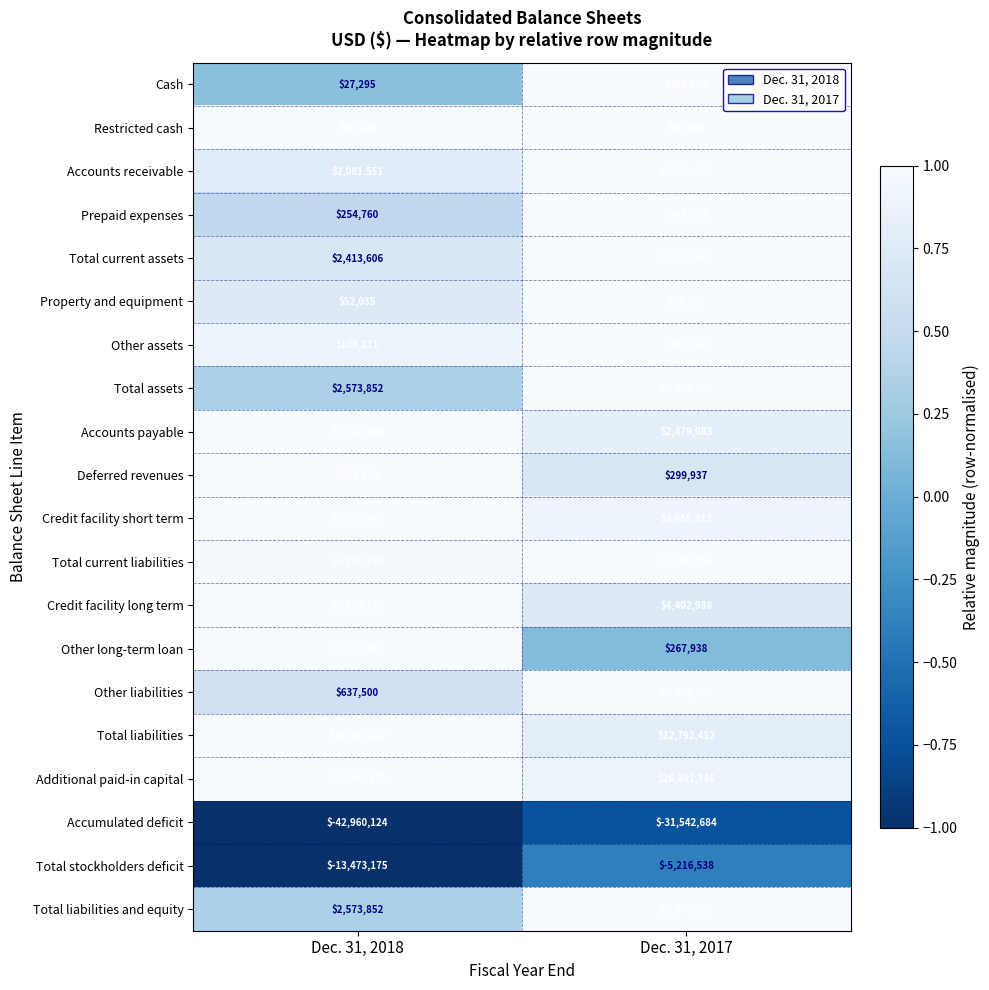

At which category is the sum across all series the highest?

Dec. 31, 2017